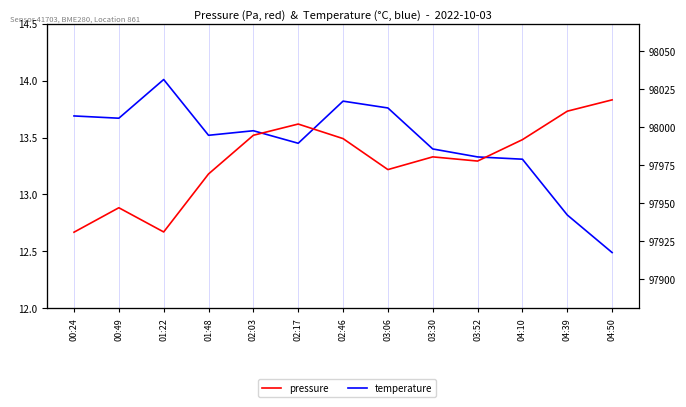

At which label does pressure first exceed 97980?

02:03